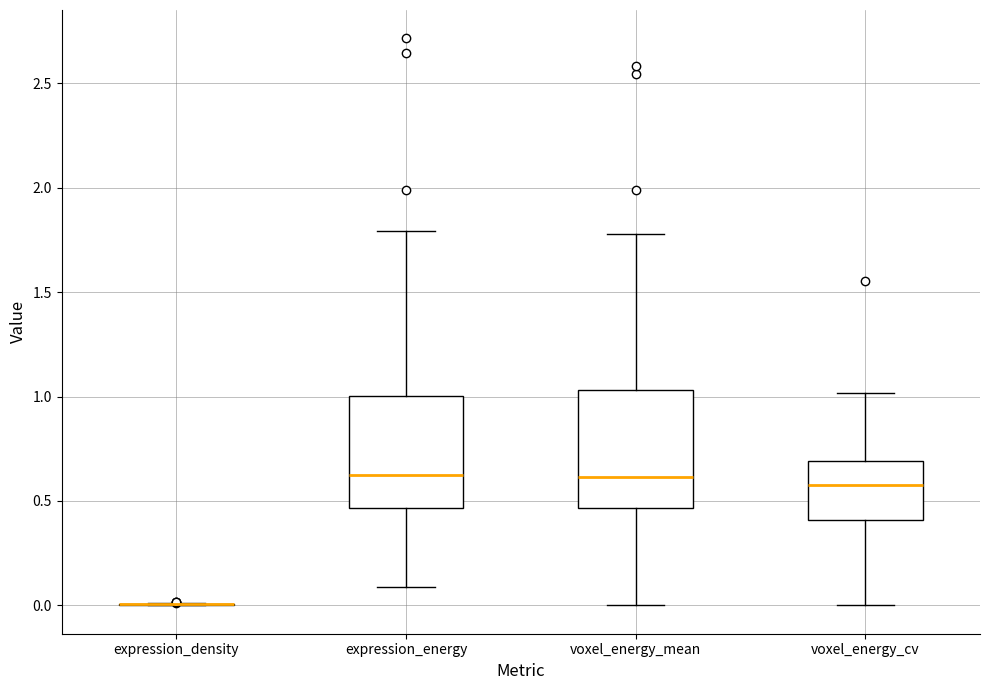

Reading left to right, read every box against the y-axis: the position of its median line, the range the box covers, and the ends of its whiskers. The values are not printed on the chart, so give them approximately, as read against the axis.

expression_density: box collapsed to a line at 0.00, whiskers 0.00 to 0.00
expression_energy: median 0.60, box 0.45 to 1.00, whiskers 0.10 to 1.80
voxel_energy_mean: median 0.60, box 0.45 to 1.05, whiskers 0.00 to 1.80
voxel_energy_cv: median 0.55, box 0.40 to 0.70, whiskers 0.00 to 1.00